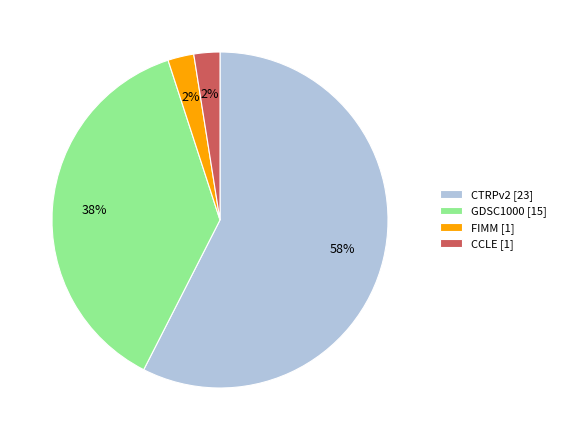

Does CTRPv2 [23] account for over 50% of the chart?

Yes